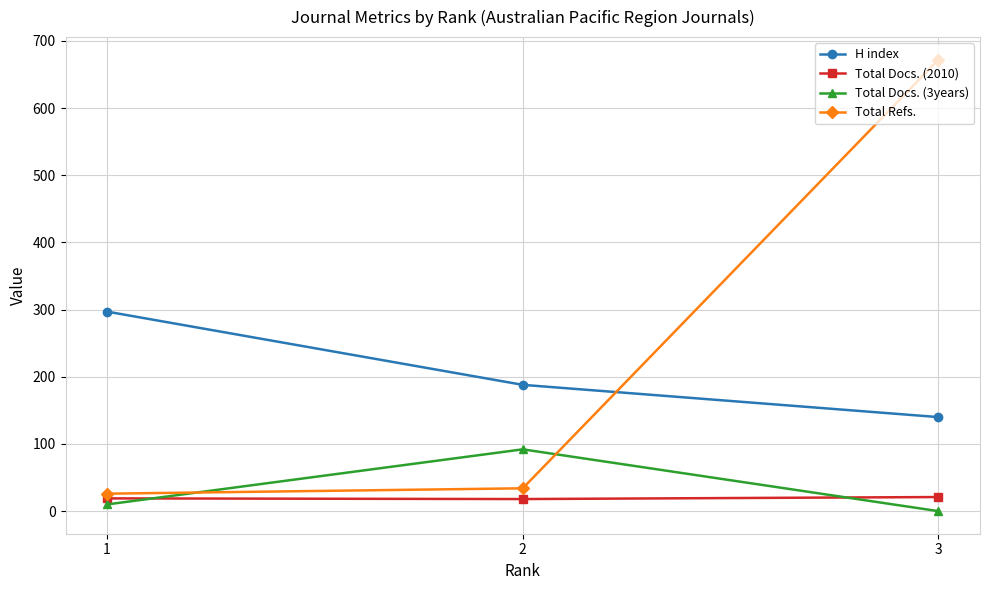

Which has a higher value, 3 or 1?

1